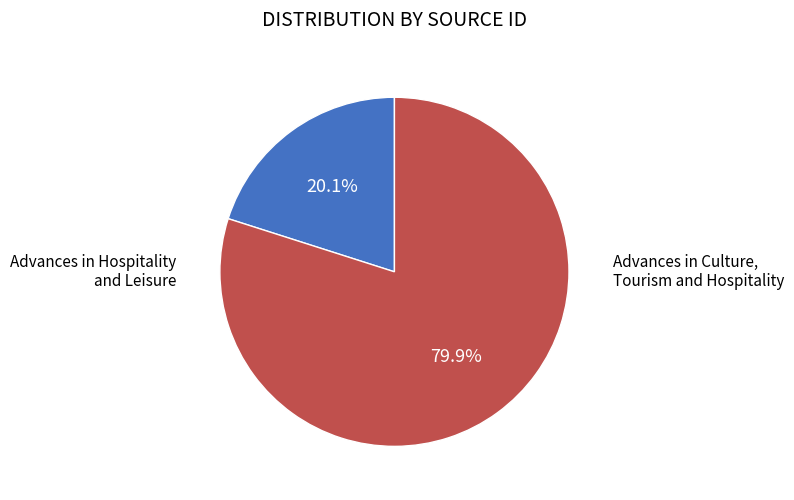

What is the majority slice?

Advances in Culture, Tourism and Hospitality